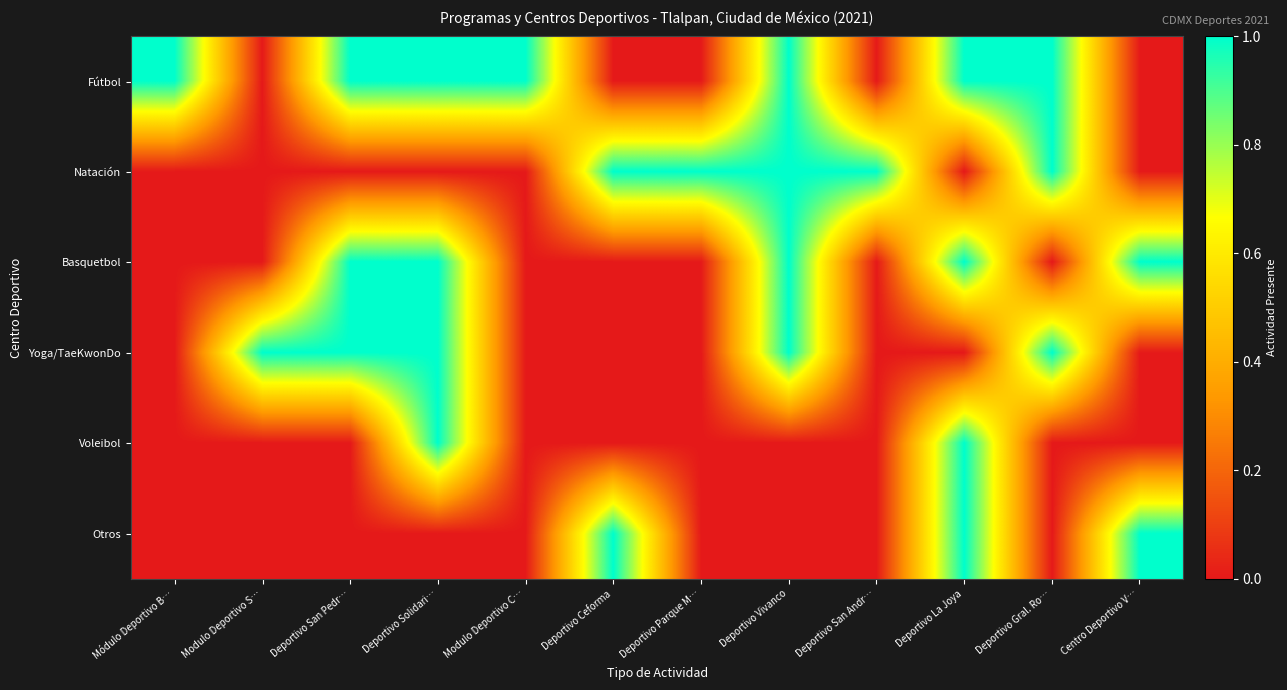

Which series has the largest range (max minus min)?

Fútbol